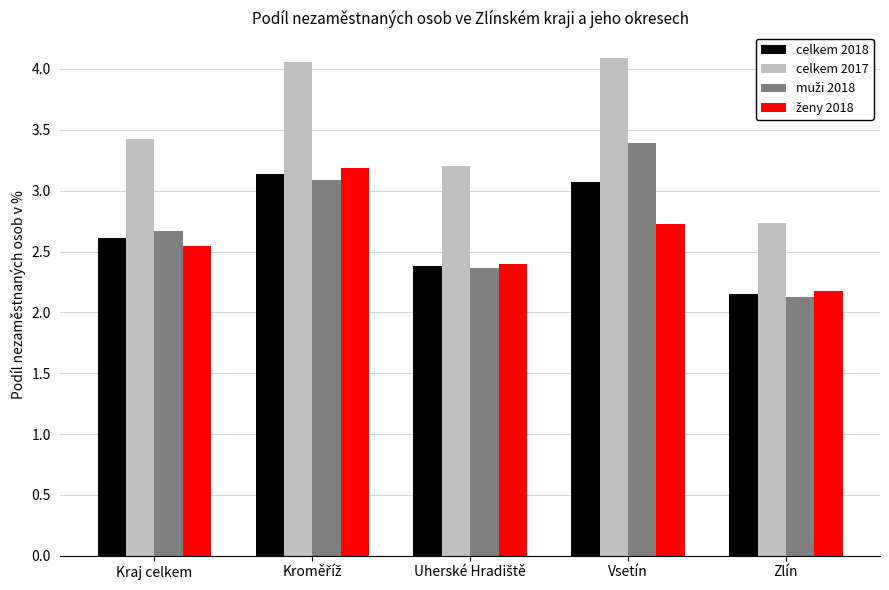

What is the spread (max minus min) of values at Kraj celkem?

0.9